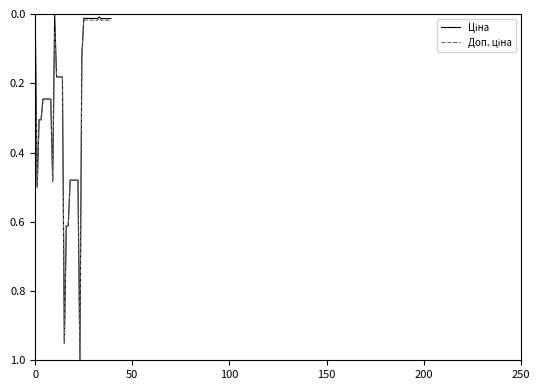

Which series has the largest total across all categories?

Доп. ціна